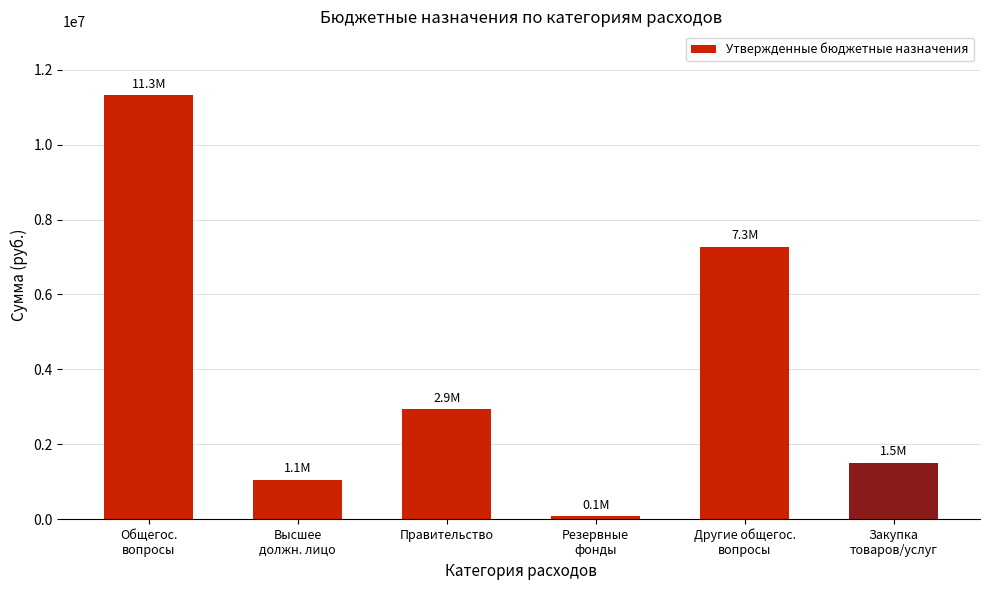

What is the ratio of the value at Другие общегос.
вопросы to the value at Закупка
товаров/услуг?

4.8